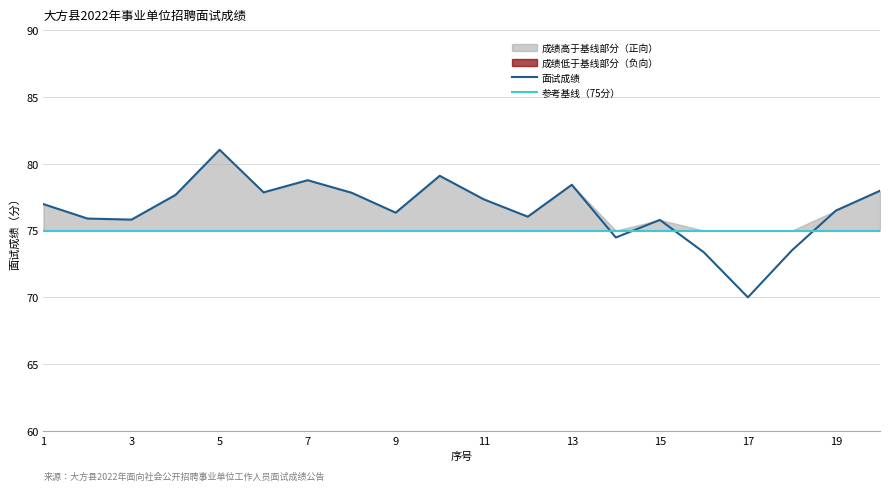

The 面试成绩 series shows 99.1 at 15. True or false?

False